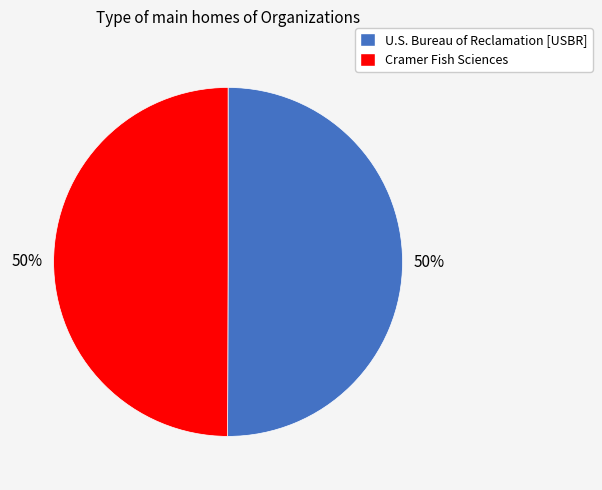

Combined, do Cramer Fish Sciences and U.S. Bureau of Reclamation [USBR] account for over 50%?

Yes